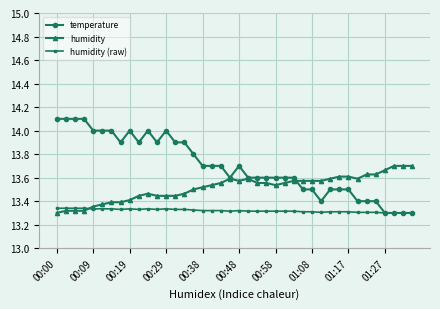

Rank the series by their average value, from highest to lowest.

temperature, humidity, humidity (raw)